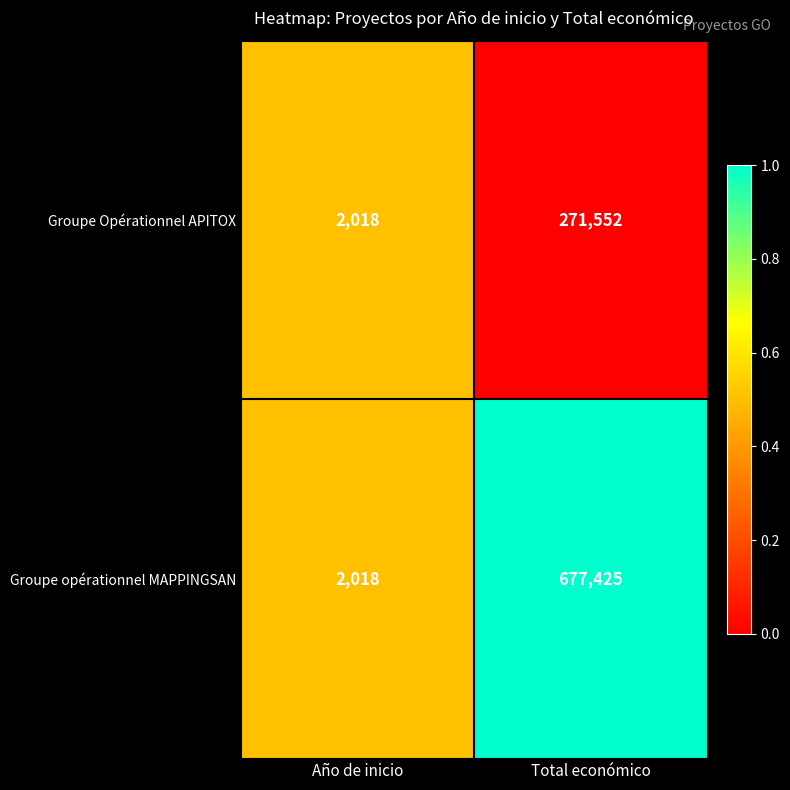

True or false: Groupe Opérationnel APITOX has a value of 438508 at Total económico.

False